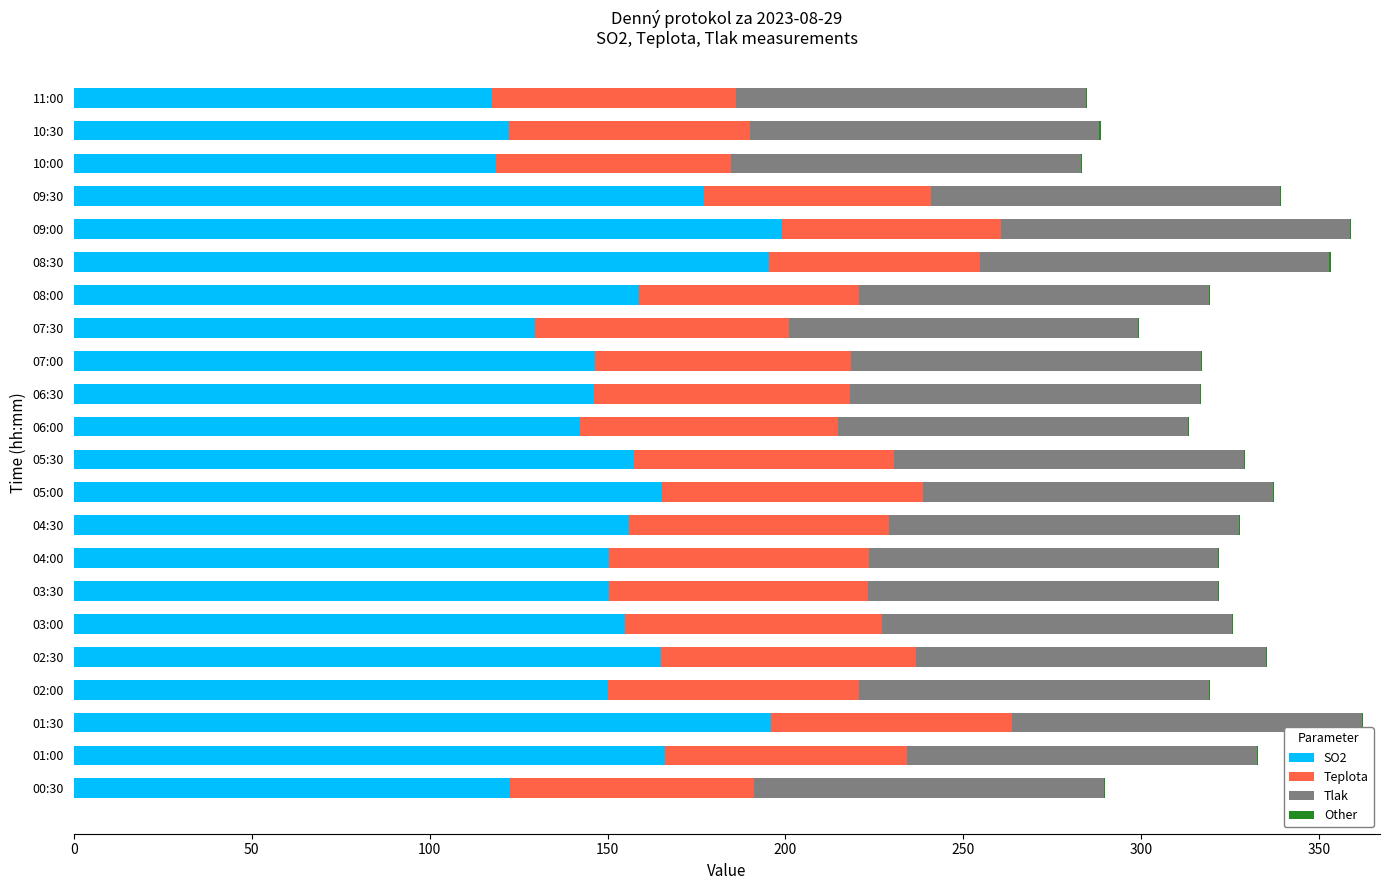

What is the highest value of the SO2 series?

199.0